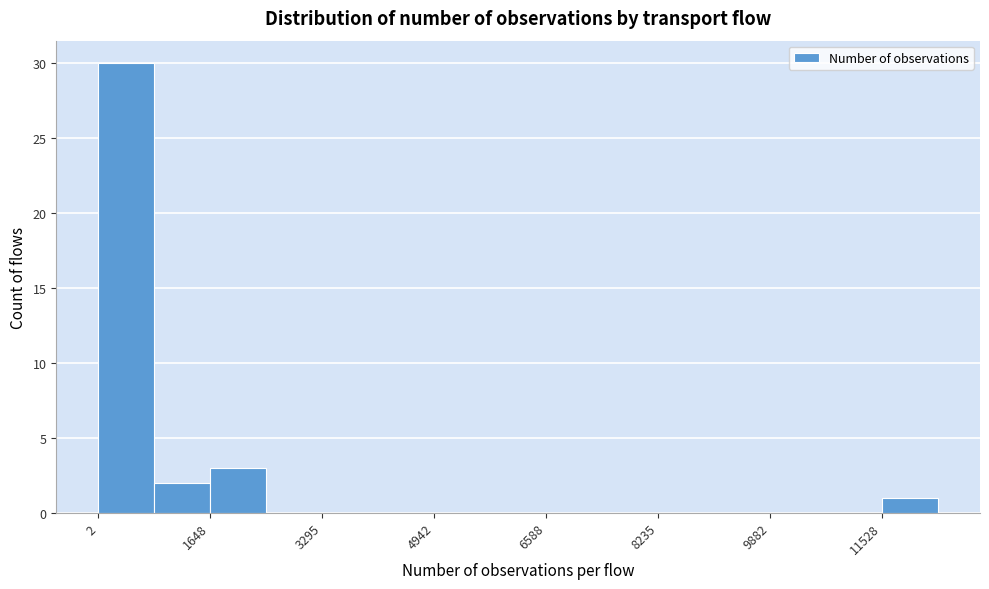

What is the height of the bar covering 11600 to 12400 on the x-axis? Neither the bar edges nor the heights are printed on the chart, so give them approximately, as read against the axes.

1